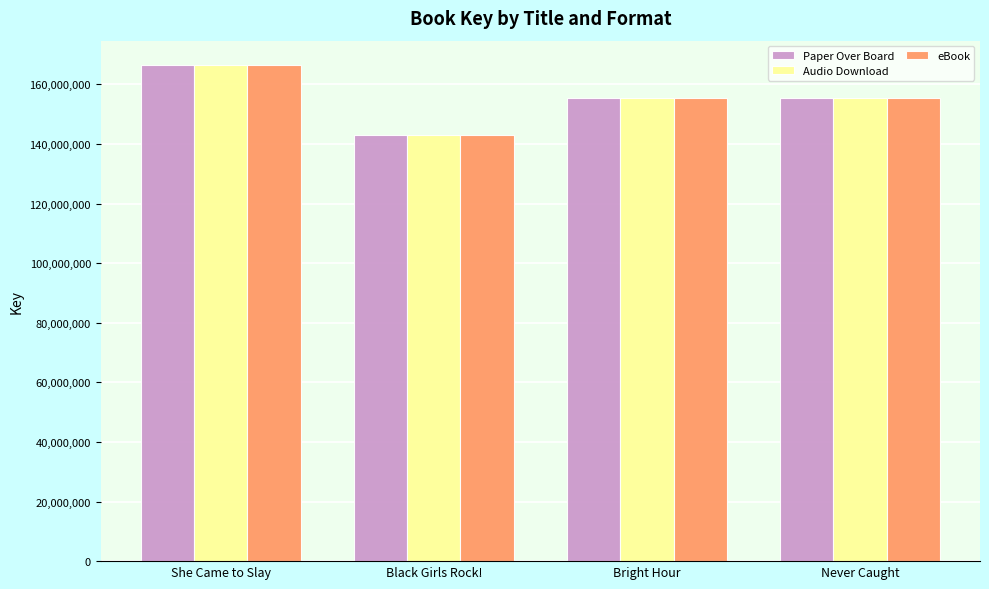

What is the total value across all series at Black Girls Rock!?

428802057